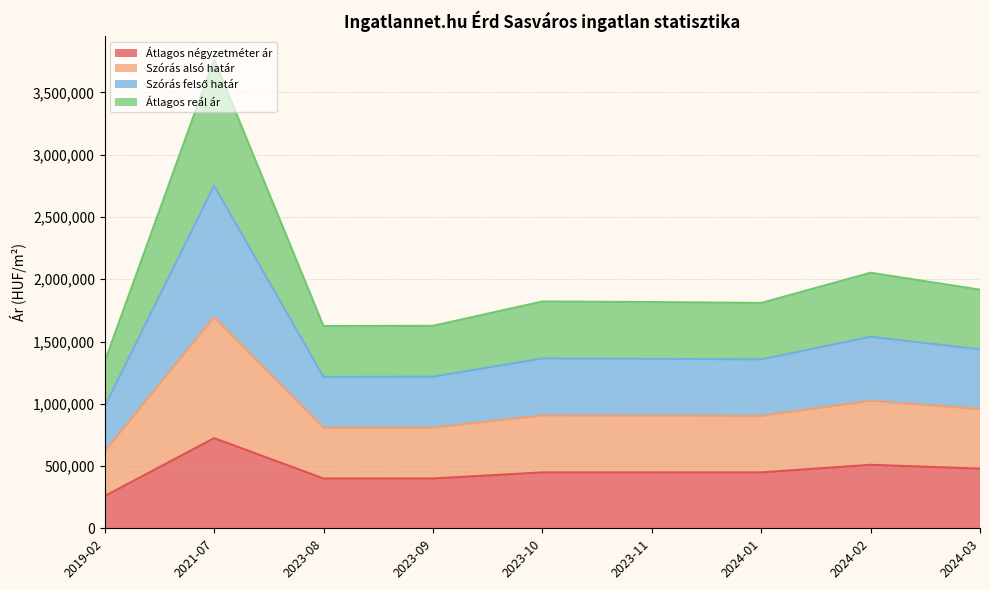

Between 2023-10 and 2024-03, which is larger?

2024-03